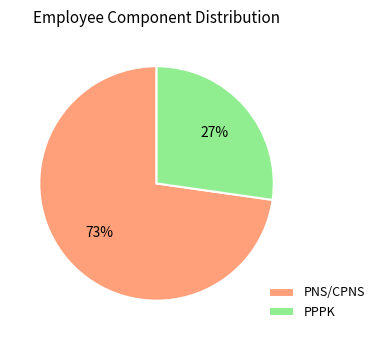

To the nearest percent, what percentage of the pie is PPPK?

27%